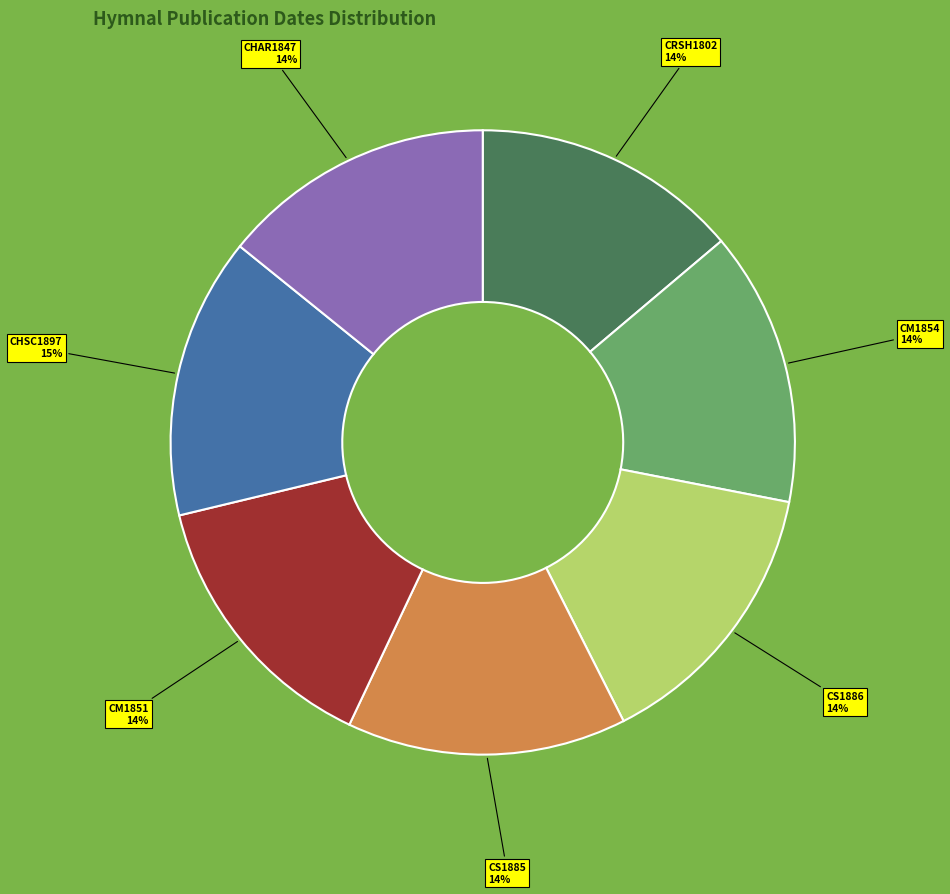

Do CHAR1847 and CRSH1802 together represent more than half of the pie?

No